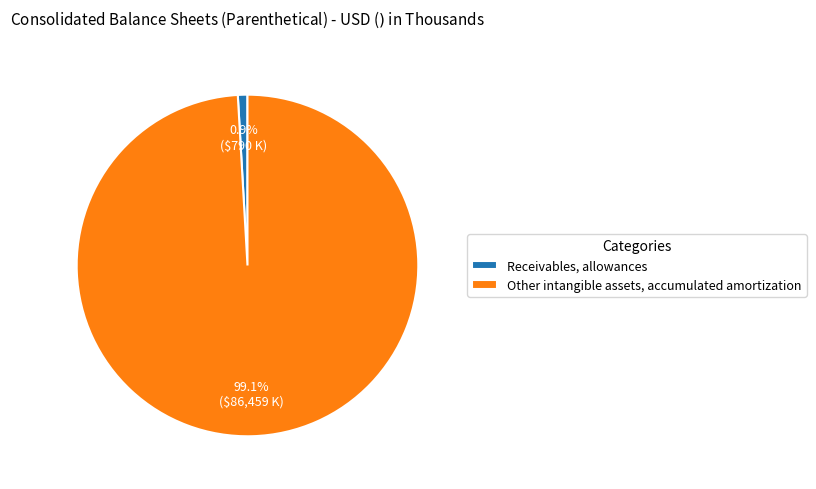

To the nearest percent, what portion does Receivables, allowances represent?

1%